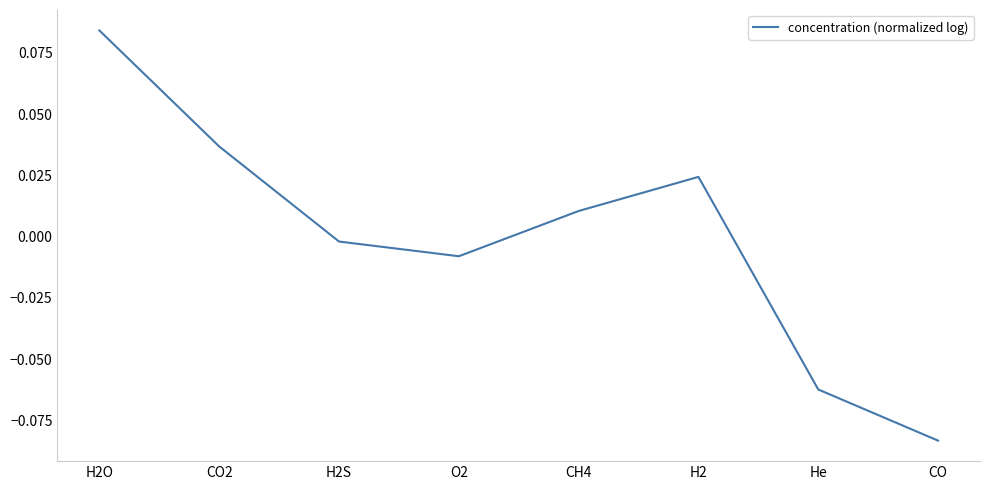

What is the difference between the maximum and minimum values?

0.2